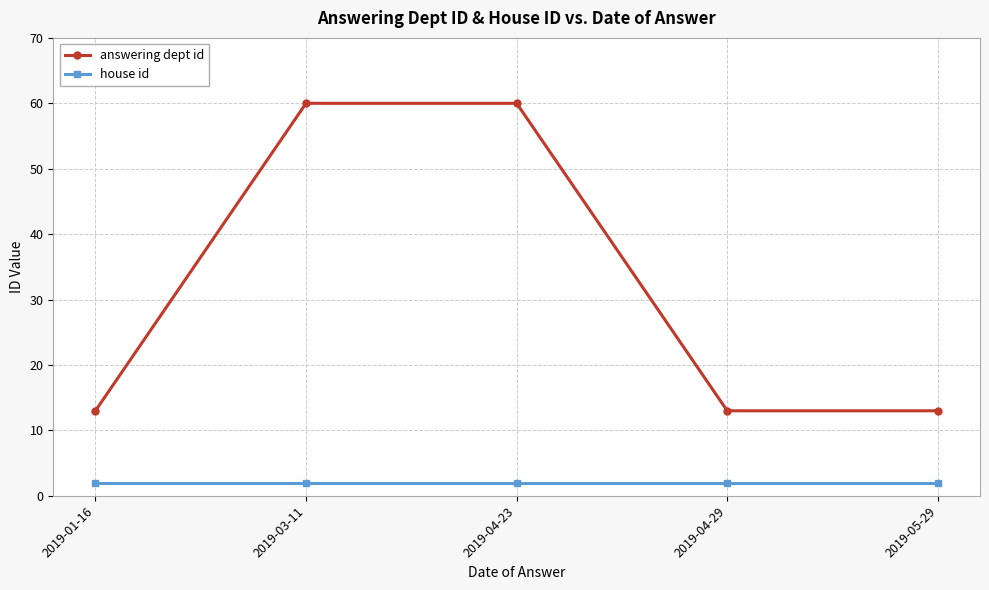

What is the lowest value of the house id series?

2